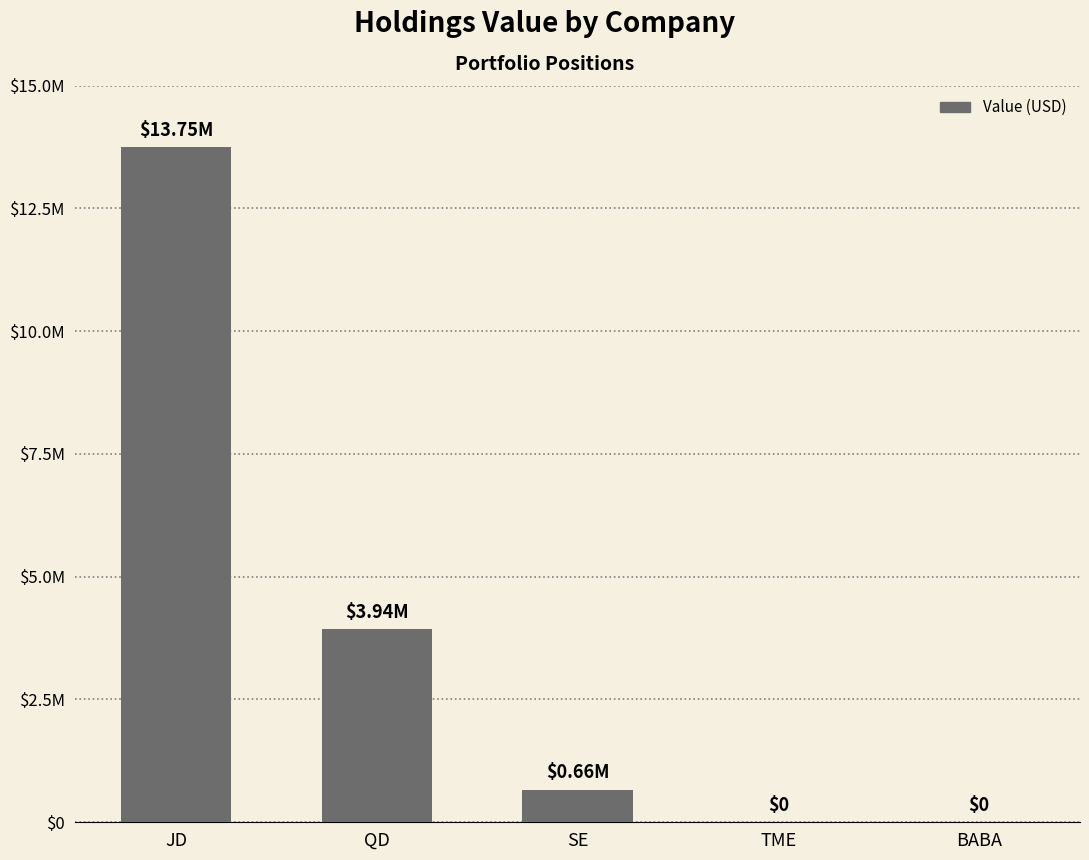

What is the average value?

3669000